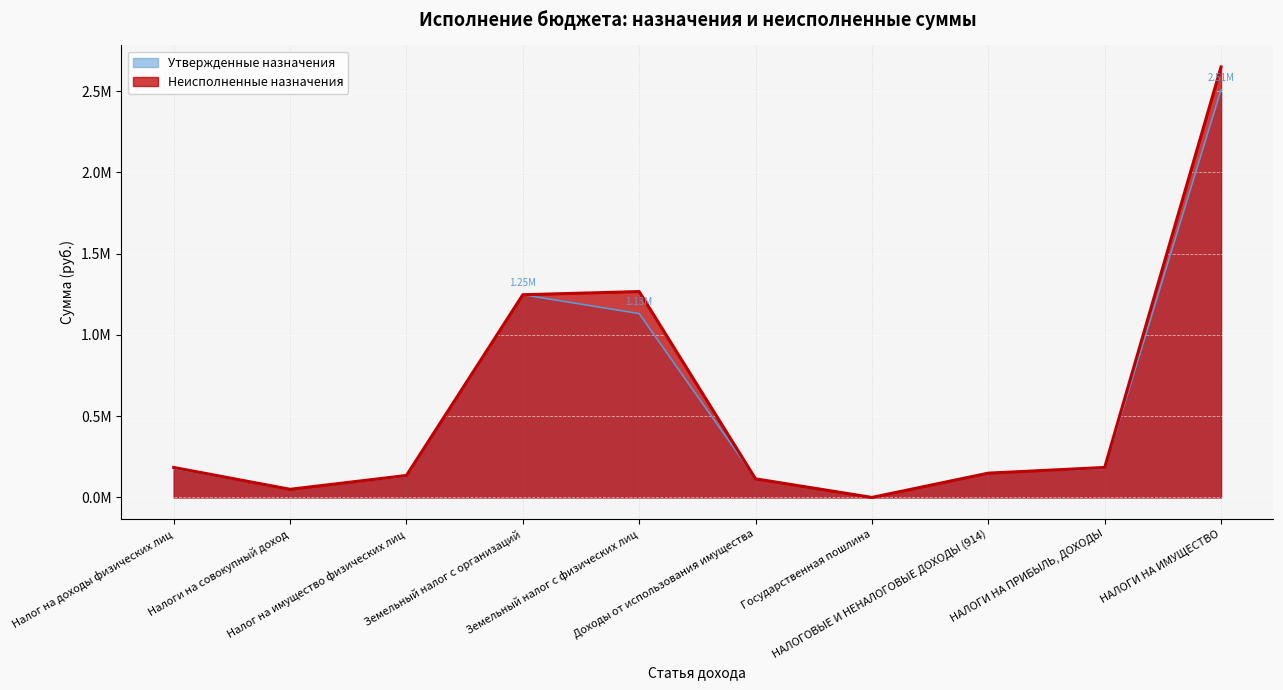

How many lines are shown in the chart?

2